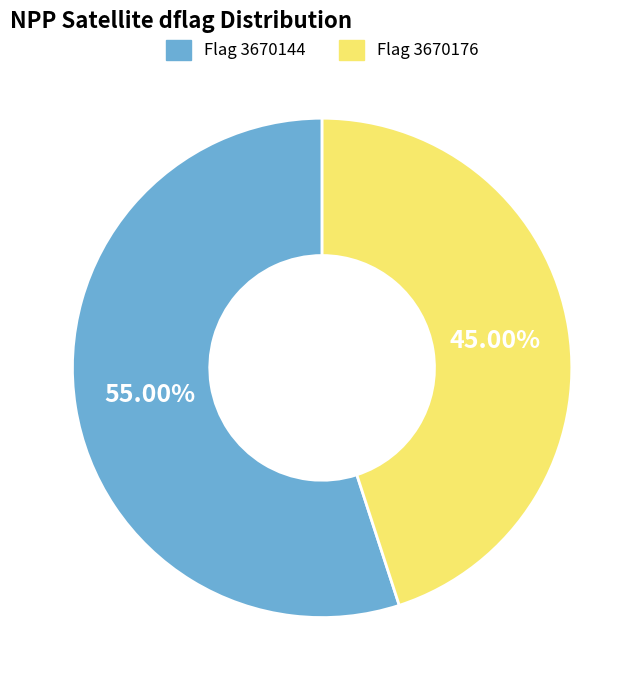

How many slices are in this pie chart?

2